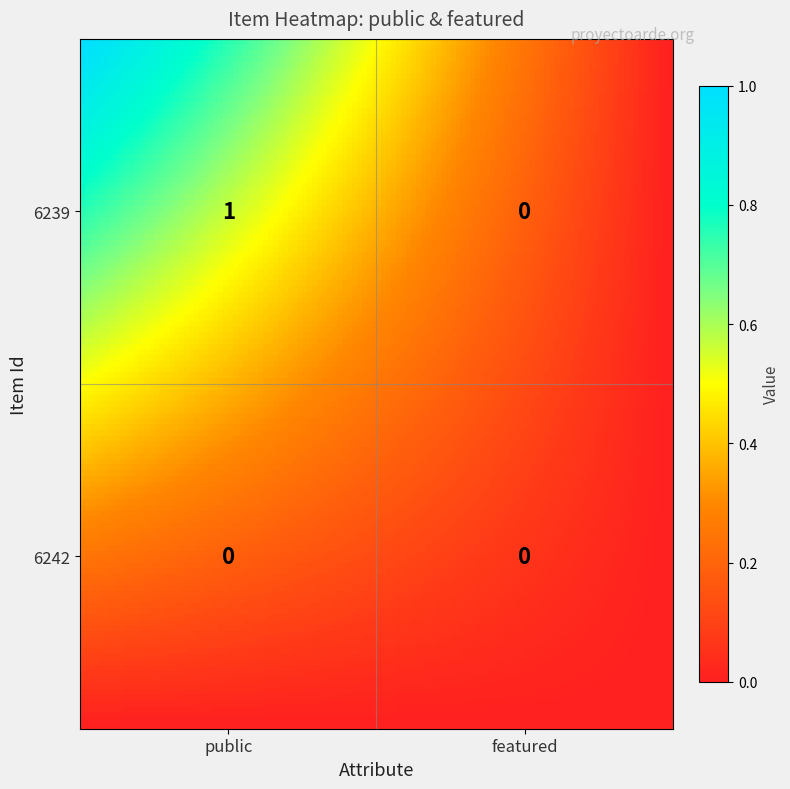

What is the sum of the 6239 values at 1 and 0?

1